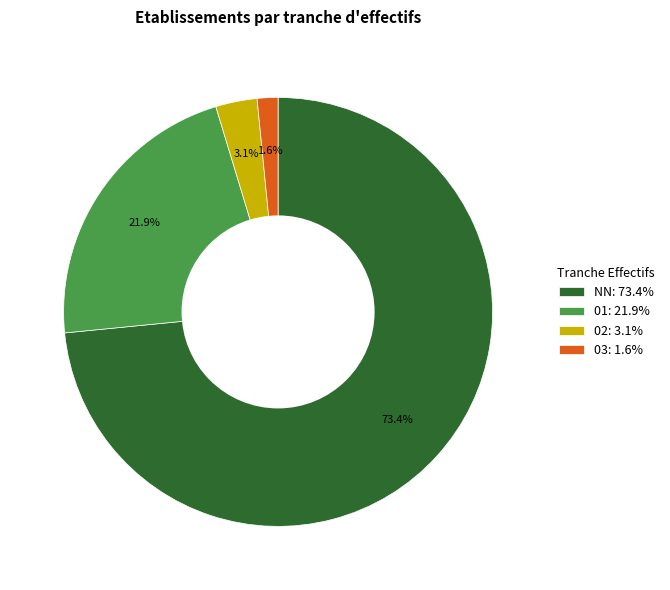

What is the ratio of the value at NN to the value at 01?

3.4